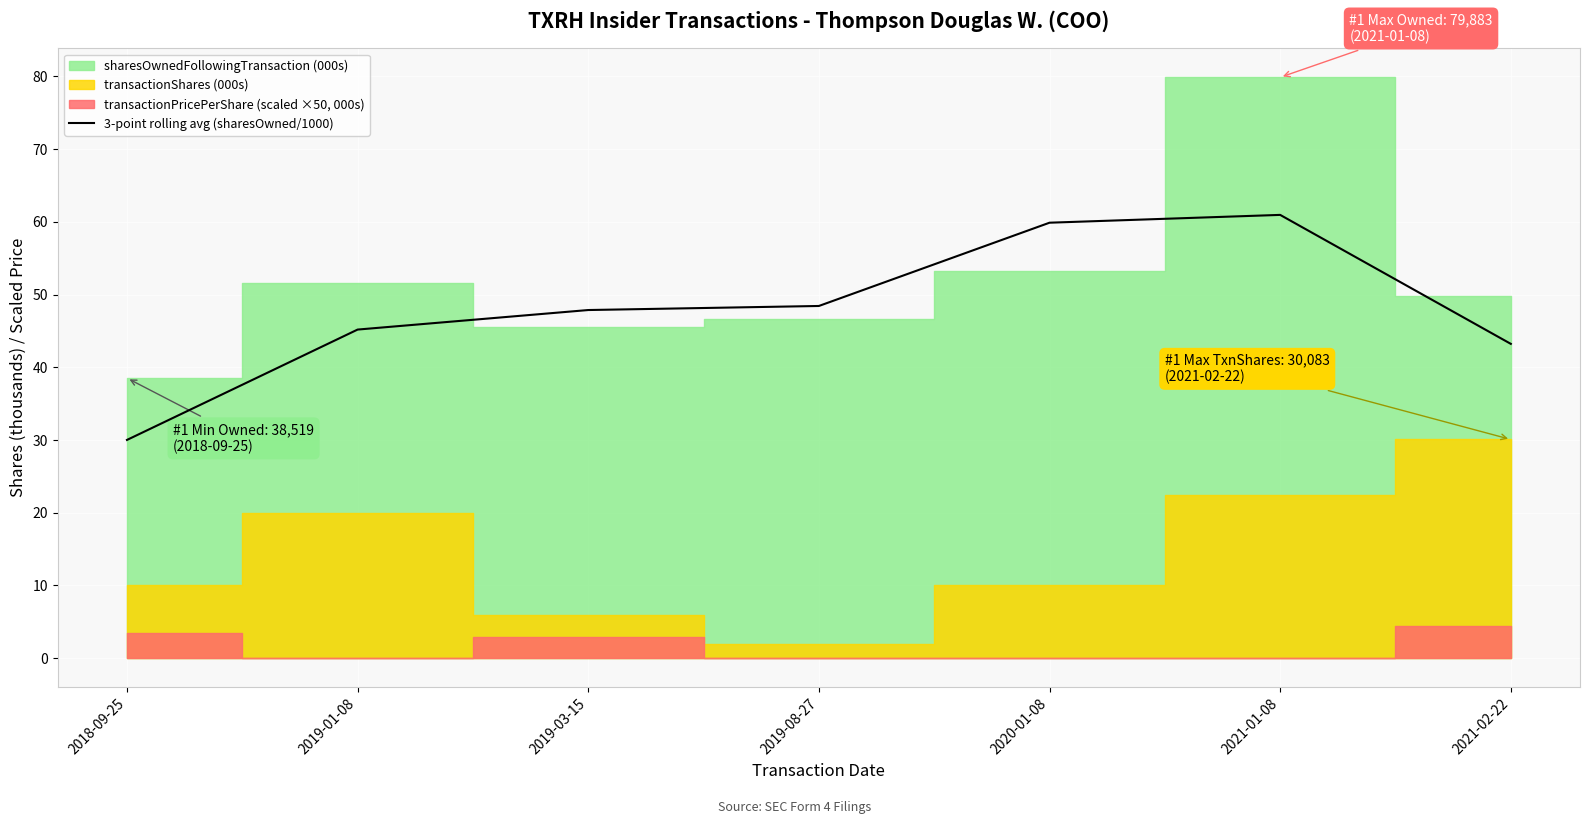

At which label does 3-point rolling avg (sharesOwned/1000) reach its minimum?

2018-09-25